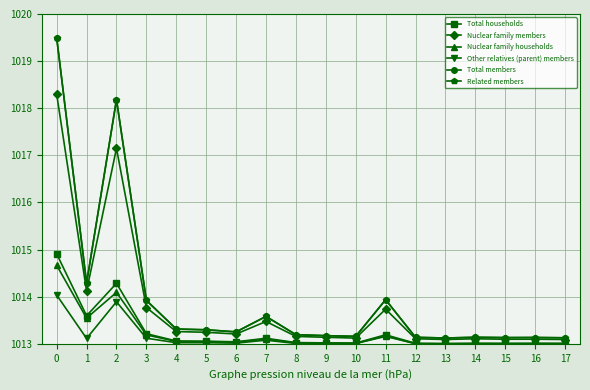

True or false: Total households has more than 0 points higher than both neighbors.

True